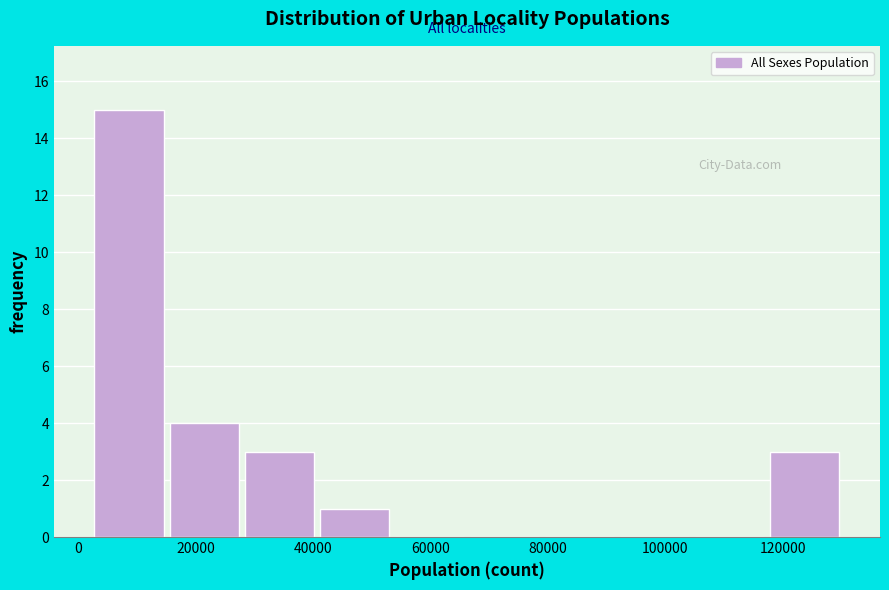

Which range on the x-axis has the tallest bar?

2000 to 16000